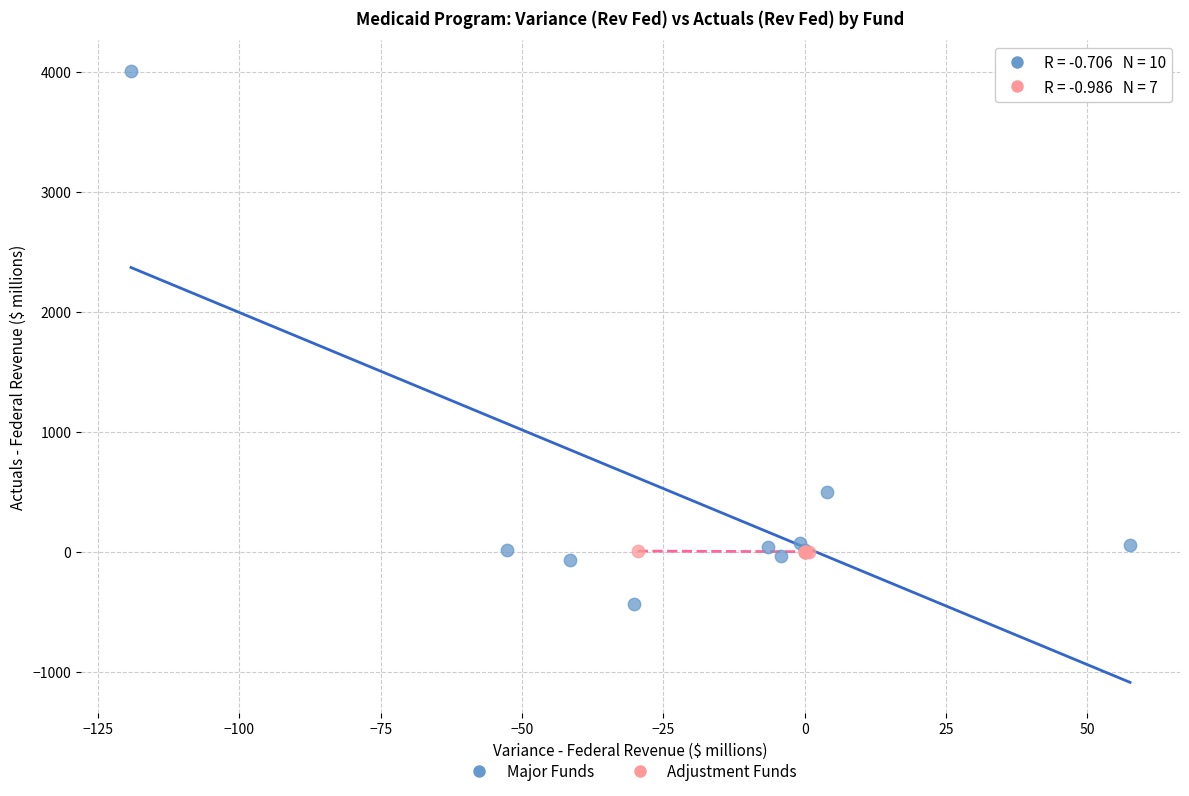

Which series reaches the minimum Y coordinate?

Major Funds